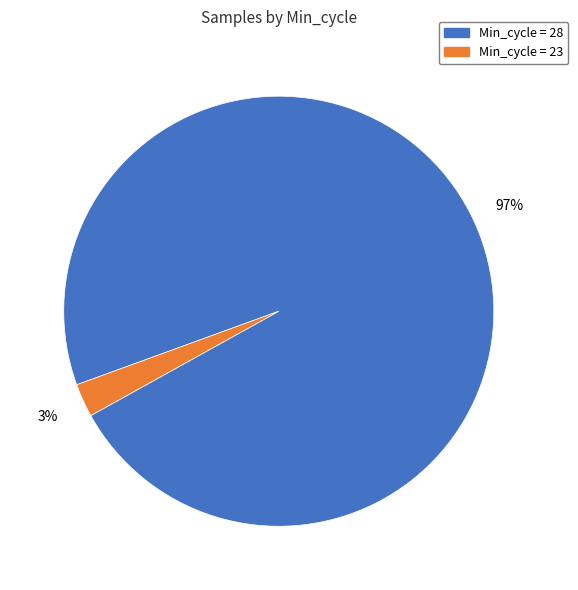

Is there a majority slice in this chart?

Yes